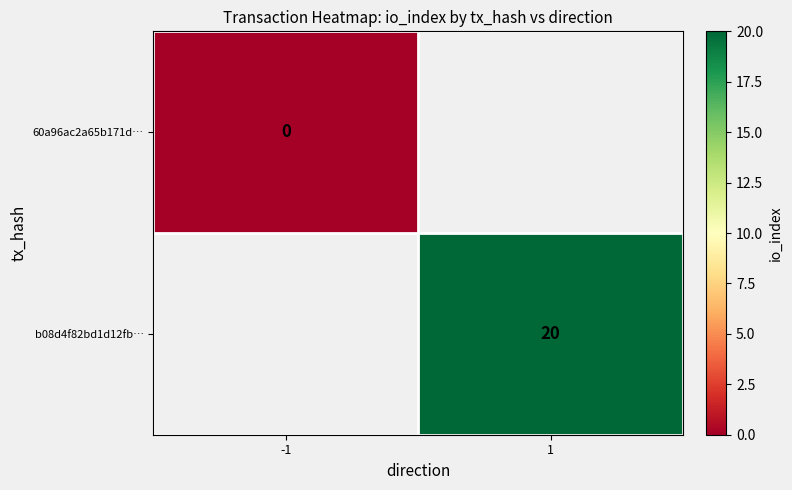

Is it true that b08d4f82bd1d12fb… equals 20 at 1?

True